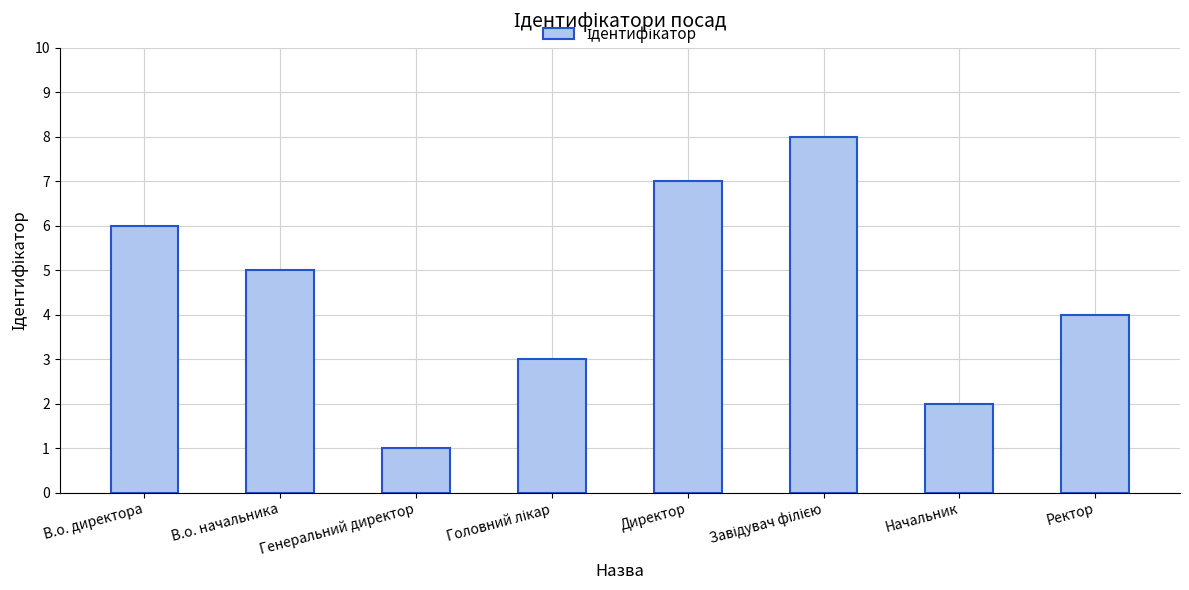

What position from the right is Директор?

4